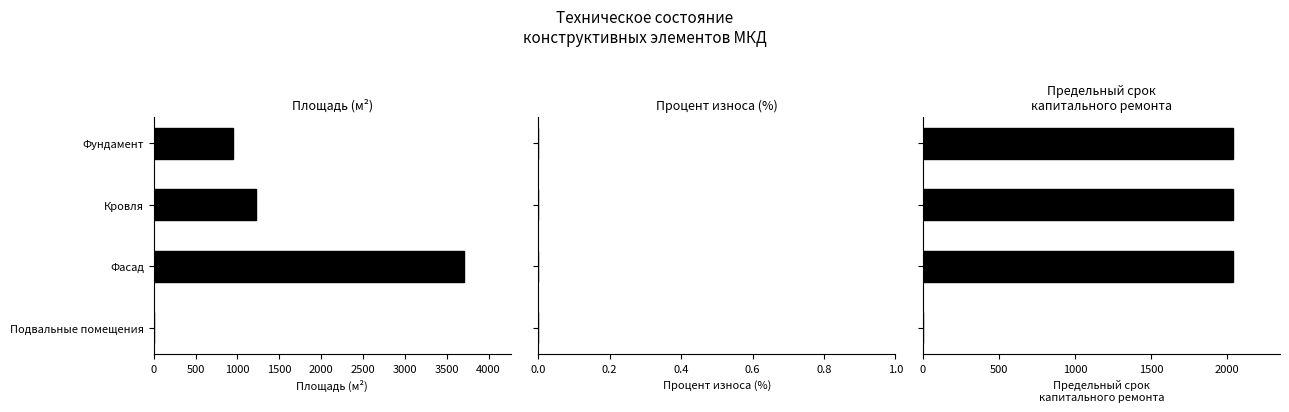

Rank the series by their maximum value, from lowest to highest.

Процент износа, Предельный срок (год), Площадь